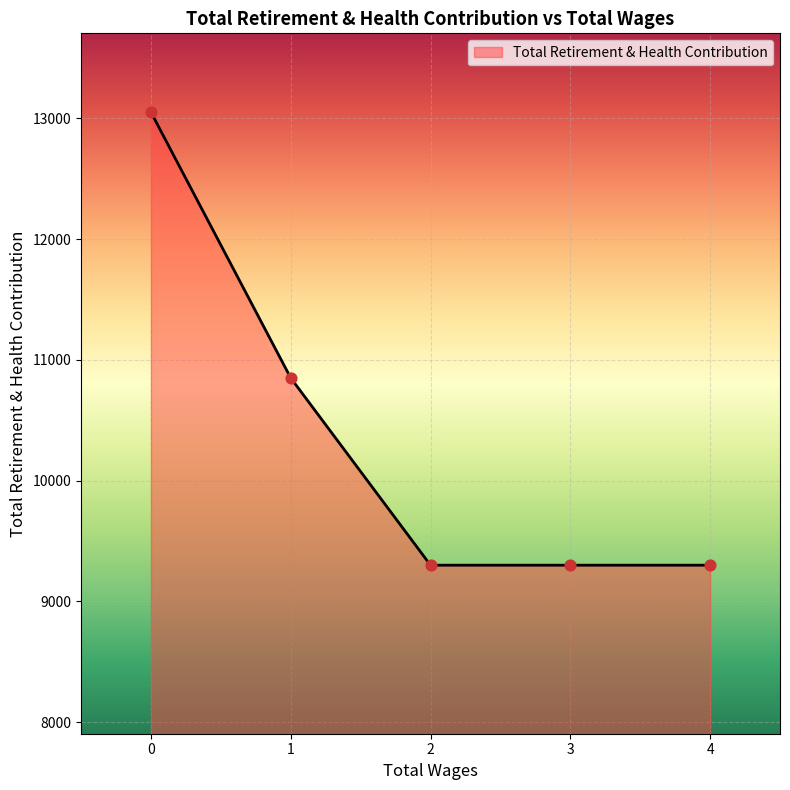

What is the ratio of the value at 4 to the value at 0?

0.7